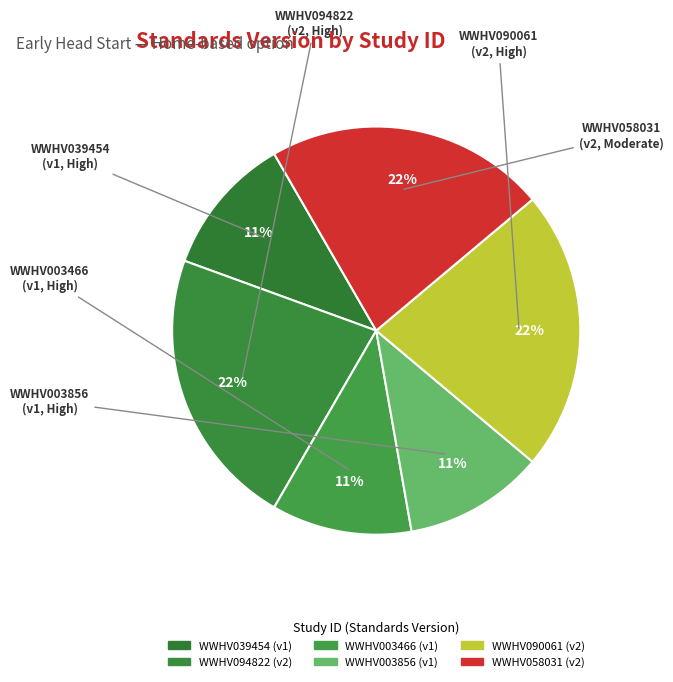

Which category has the biggest portion of the pie?

WWHV094822